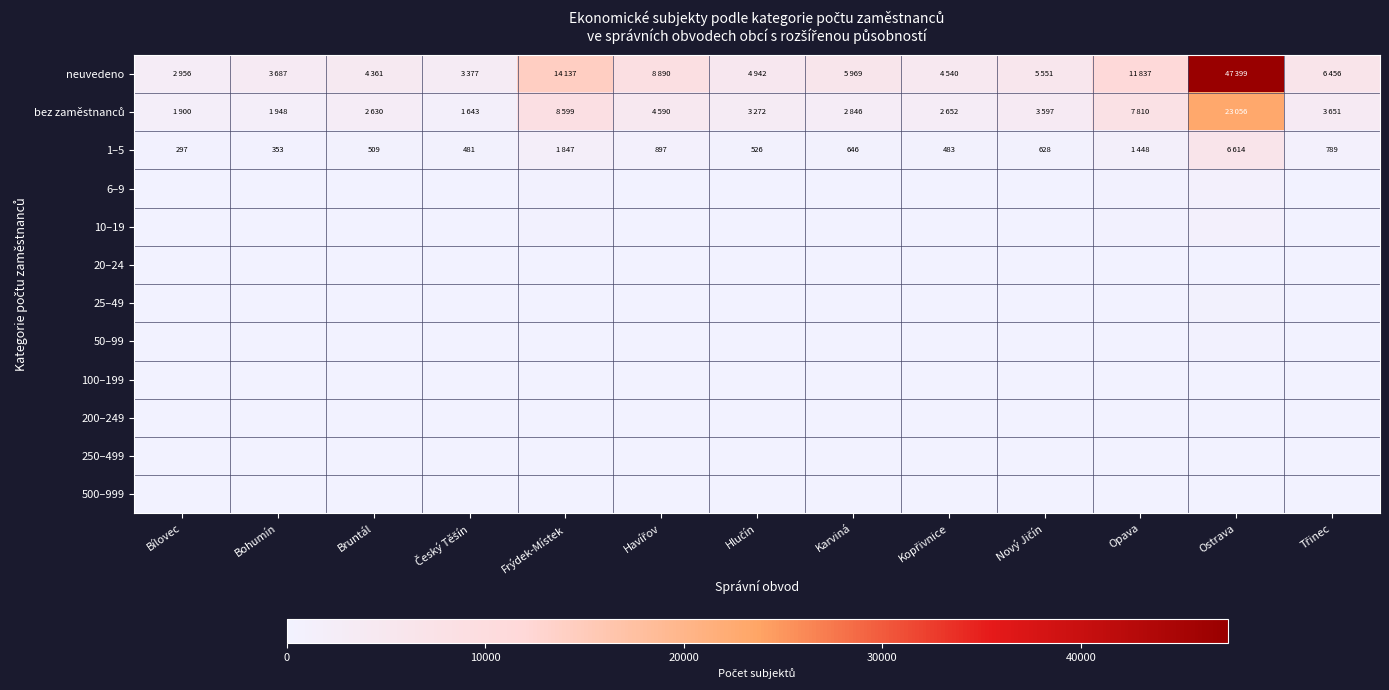

Between Nový Jičín and Bruntál, which is larger?

Nový Jičín